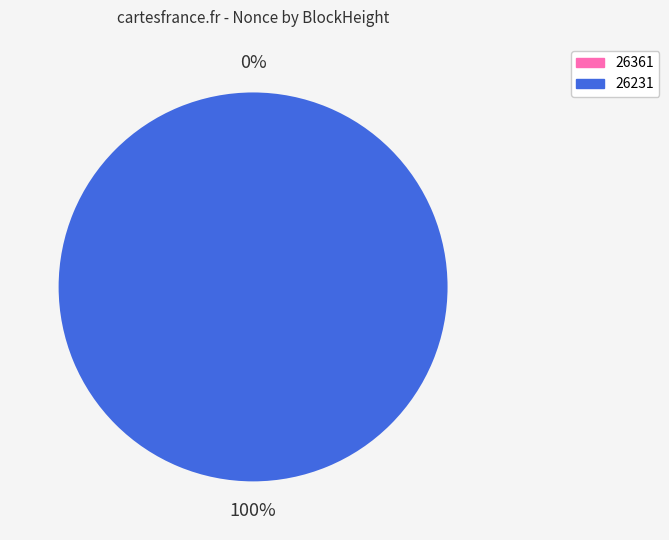

Which has a higher value, 26361 or 26231?

26231